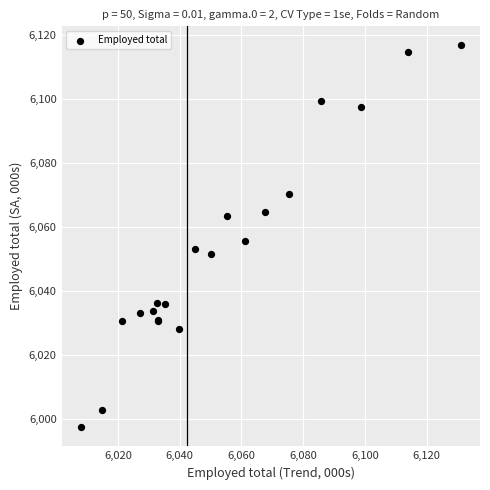

What Y value in the scatter plot is closest to 6057?

6055.5